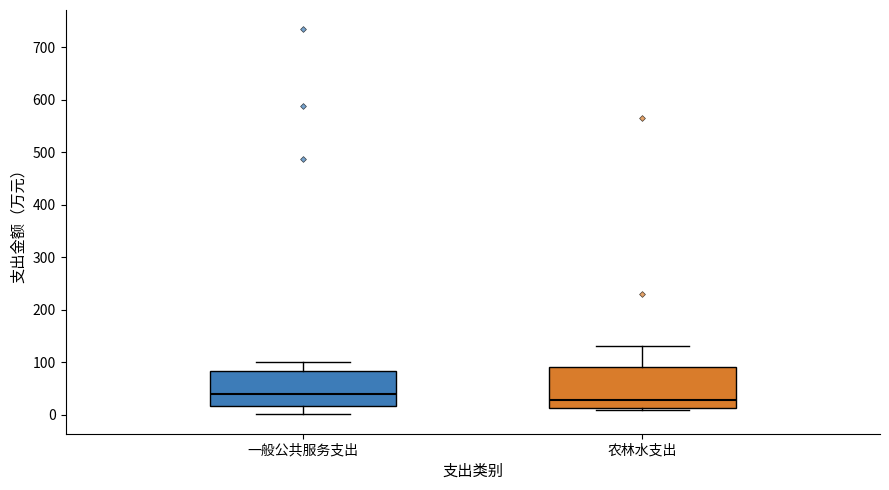

Comparing the boxes themselves (not the whiskers), which one is the tallest?

农林水支出